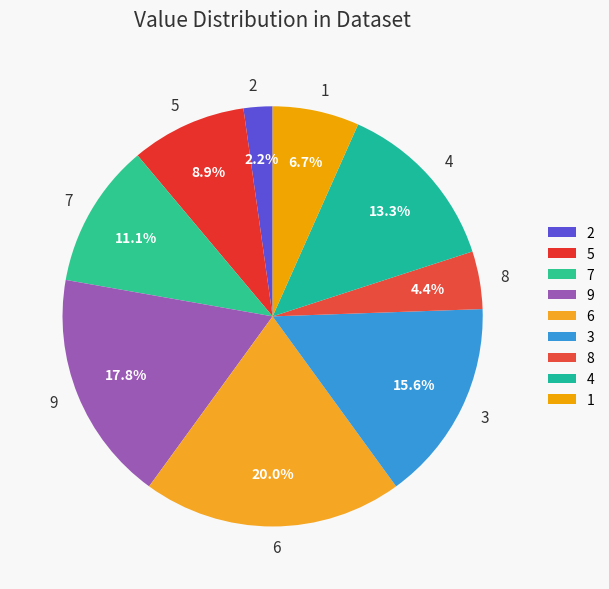

How many segments does this pie chart have?

9